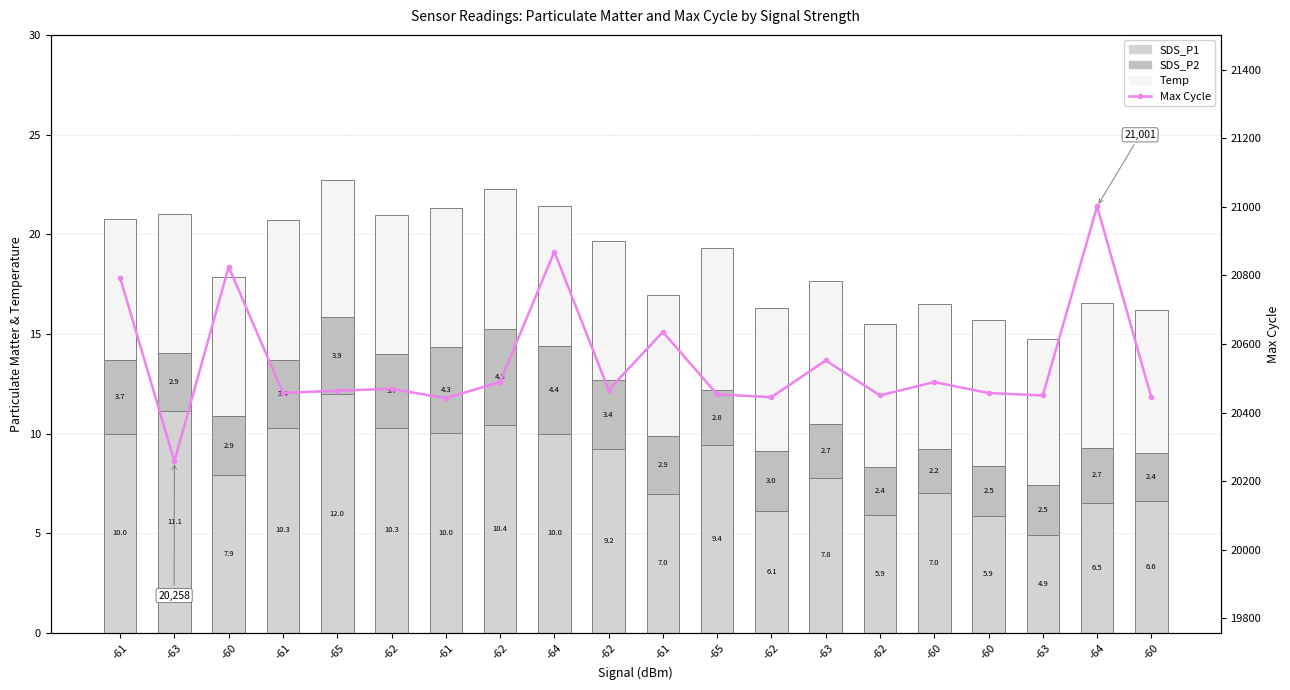

Reading left to right, transcribe all the data shown in this chart.

SDS_P1: 10.0	11.1	7.9	10.3	12.0	10.3	10.0	10.4	10.0	9.2	7.0	9.4	6.1	7.8	5.9	7.0	5.9	4.9	6.5	6.6
SDS_P2: 3.7	2.9	2.9	3.4	3.9	3.7	4.3	4.8	4.4	3.4	2.9	2.8	3.0	2.7	2.4	2.2	2.5	2.5	2.7	2.4
Temp: 7.1	7.0	7.0	7.0	6.9	7.0	7.0	7.0	7.0	7.0	7.1	7.1	7.2	7.2	7.2	7.3	7.3	7.3	7.3	7.2
Max Cycle: 20793.0	20258.0	20825.0	20457.0	20464.0	20469.0	20442.0	20489.0	20869.0	20466.0	20635.0	20453.0	20445.0	20552.0	20450.0	20489.0	20457.0	20450.0	21001.0	20444.0